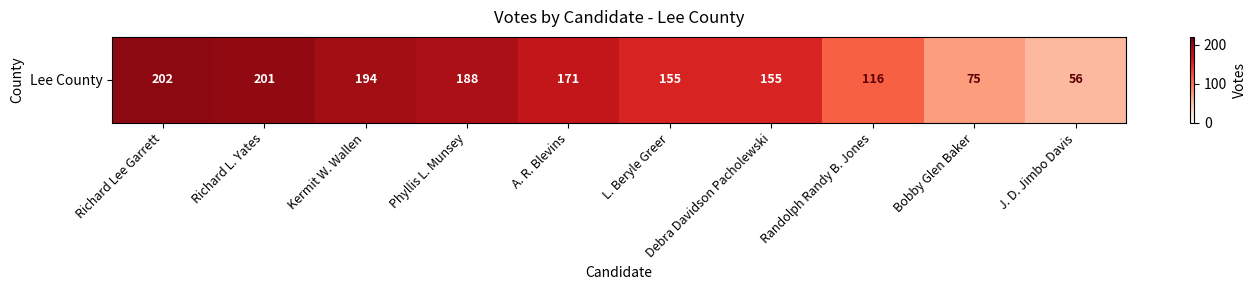

What is the difference between the maximum and minimum values?

146